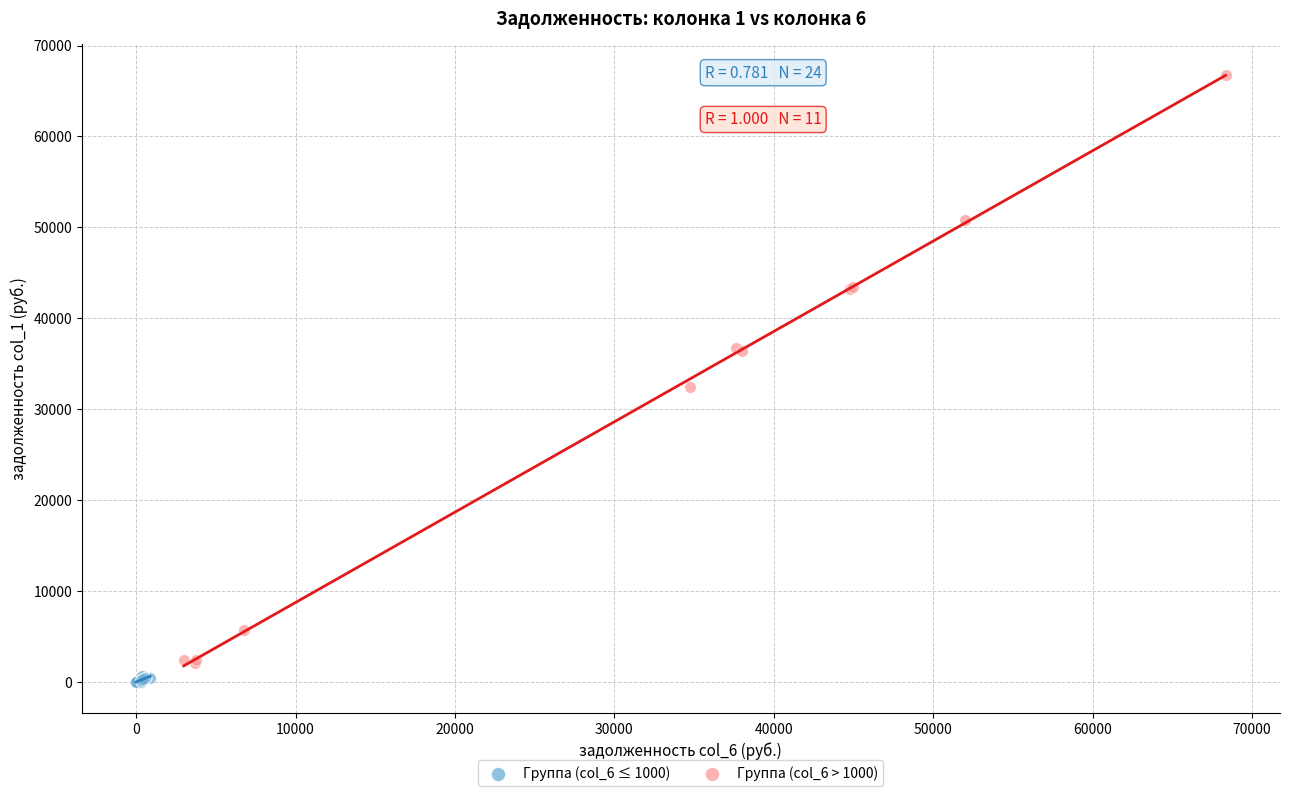

What are all the series names shown in the legend?

Группа (col_6 ≤ 1000), Группа (col_6 > 1000)